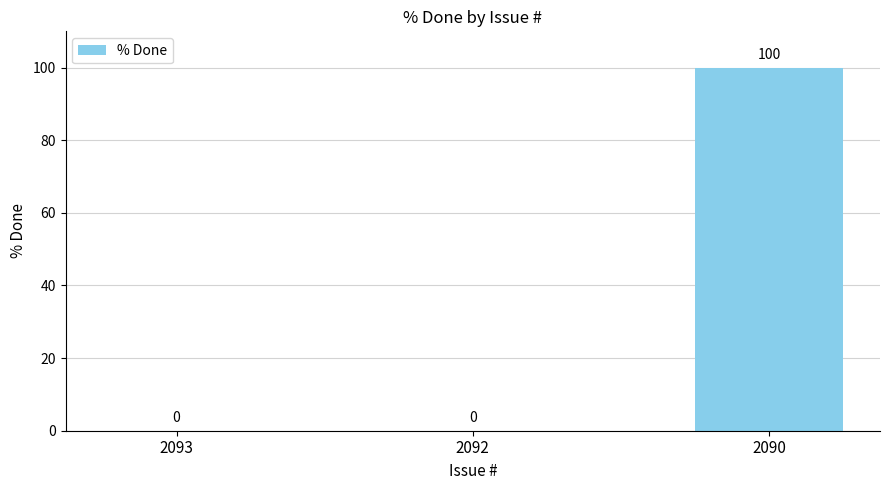

True or false: the data shows 0 at 2093.

True